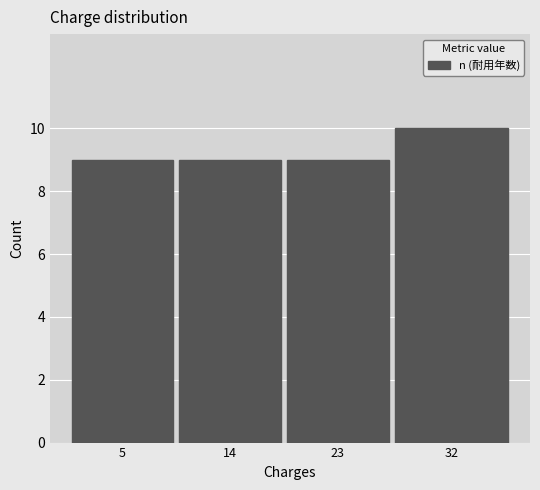

Reading left to right, list all the values displayed in this chart.

9	9	9	10